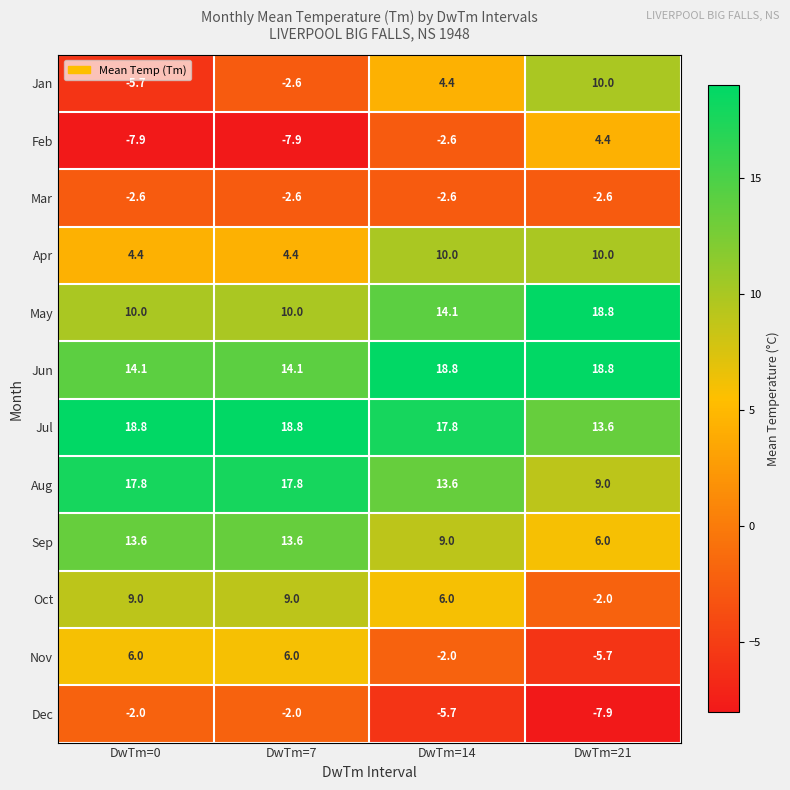

At which label is Feb closest to -1?

DwTm=14